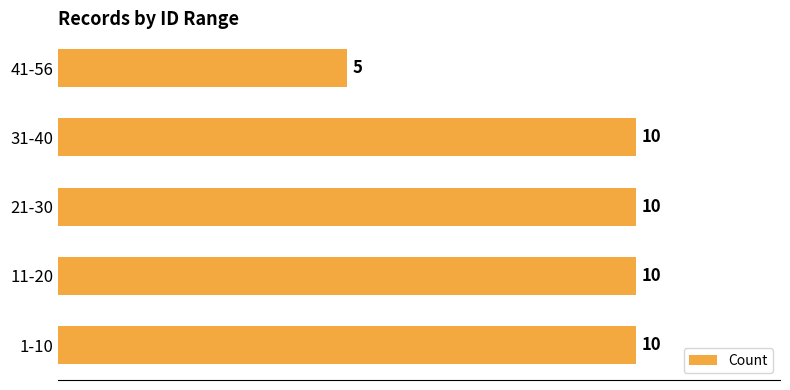

What is the sum of all values?

45